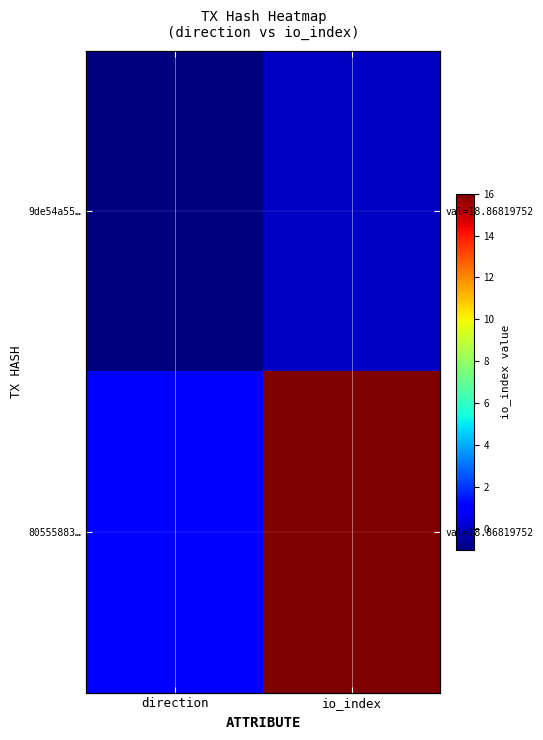

Rank the categories by 80555883… value from highest to lowest.

io_index, direction